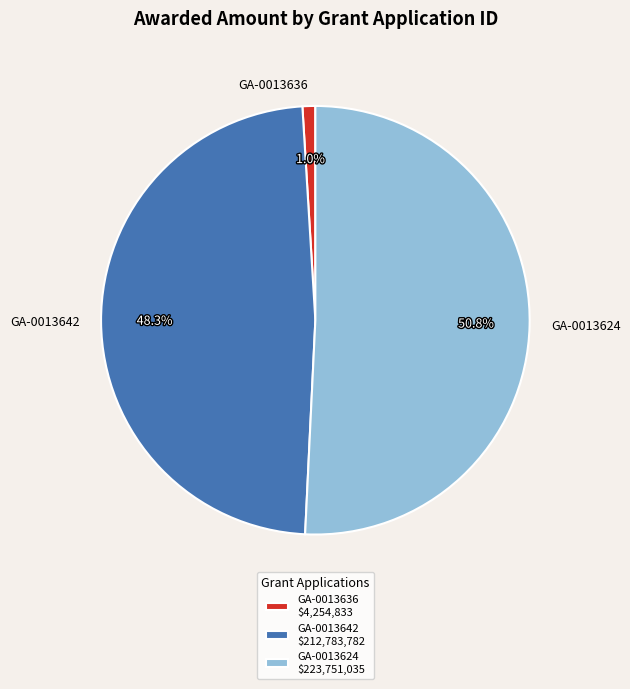

How many segments does this pie chart have?

3